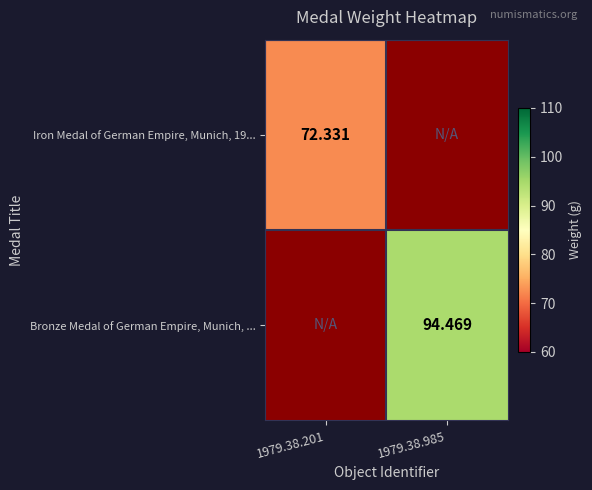

At how many categories does at least one series exceed 17?

2